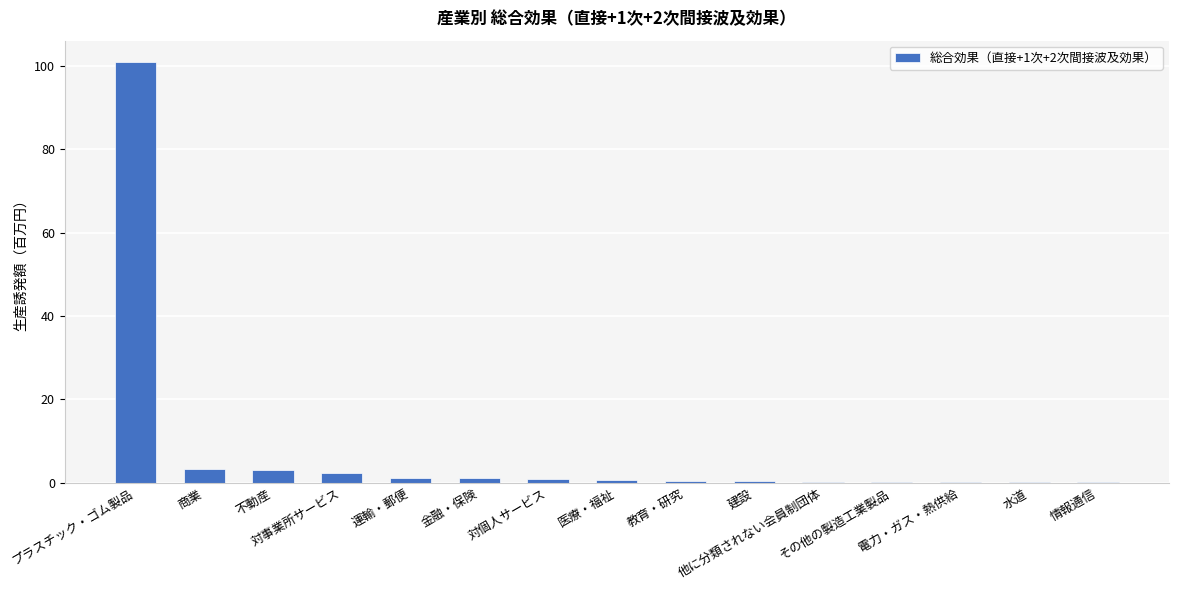

What is the sum of all values?

115.7